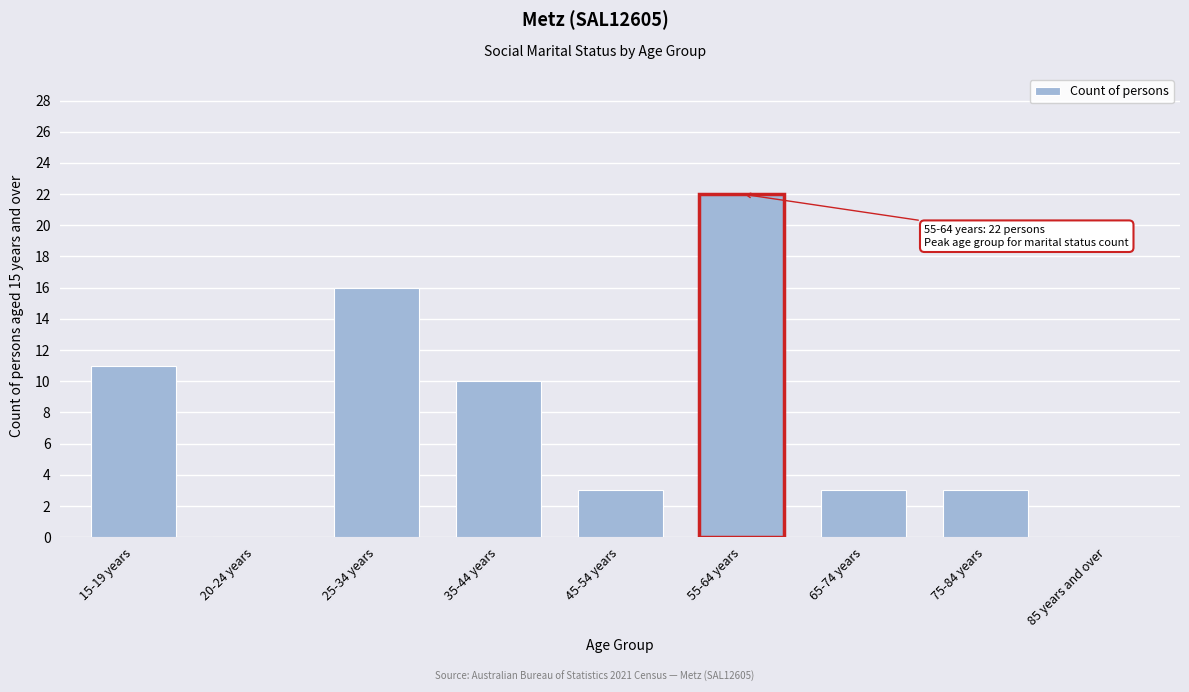

Reading left to right, what are all the values shown in this chart?

15-19 years=11	20-24 years=0	25-34 years=16	35-44 years=10	45-54 years=3	55-64 years=22	65-74 years=3	75-84 years=3	85 years and over=0